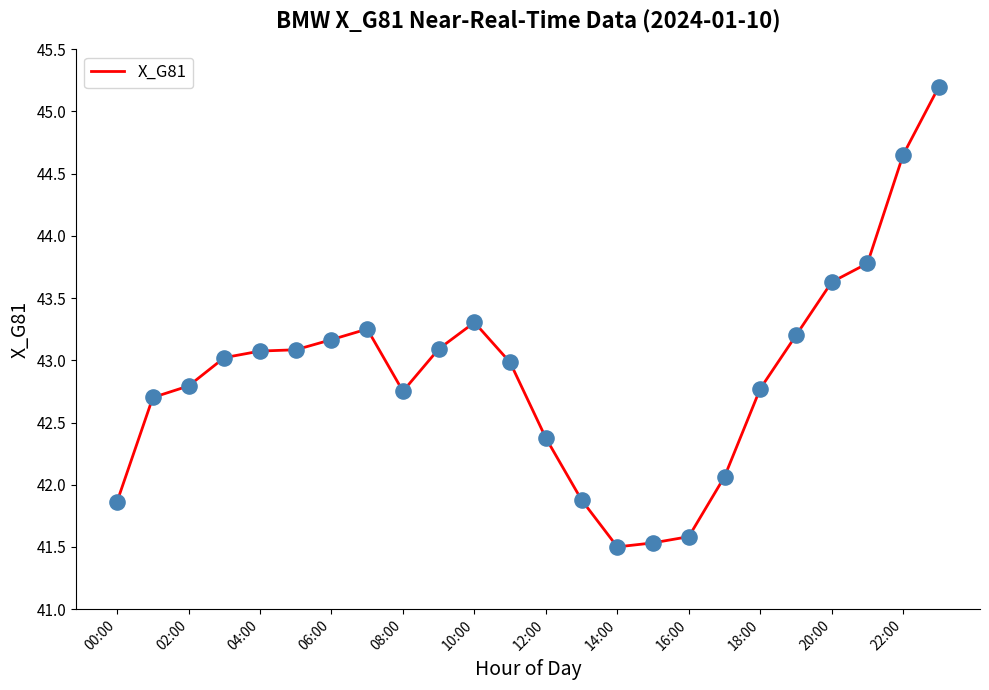

What is the difference between the maximum and minimum values?

3.7